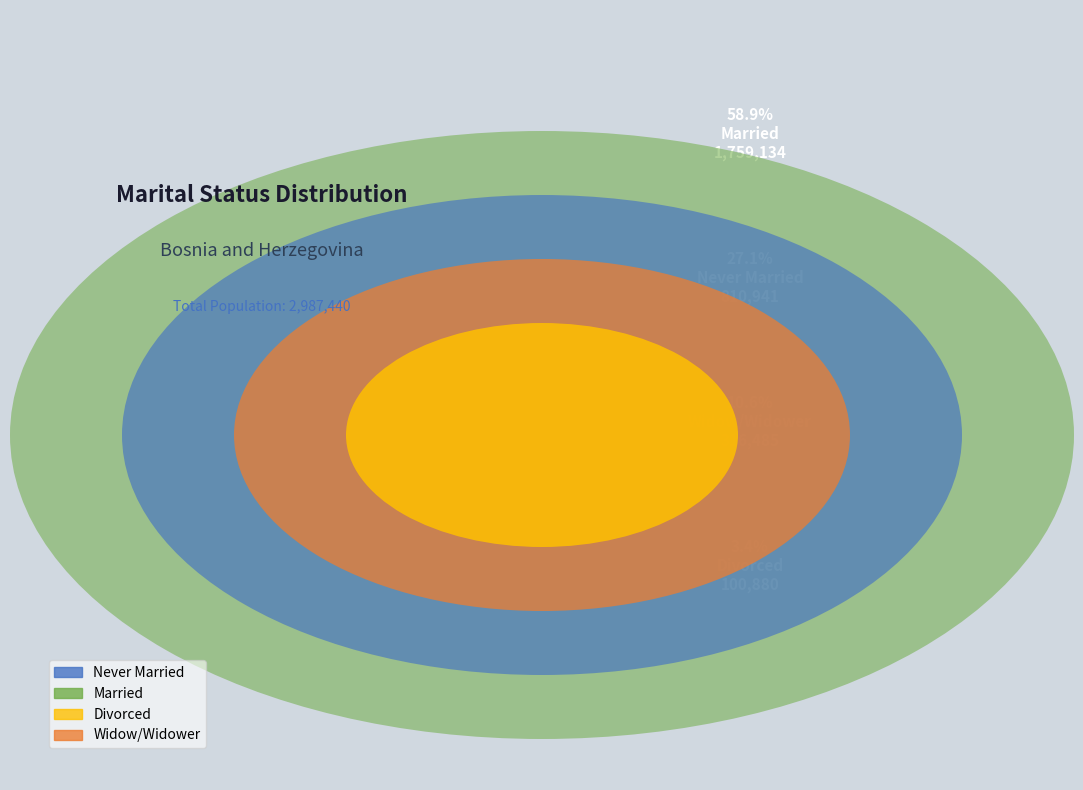

Rank the categories by value from highest to lowest.

Married, Never Married, Widow/Widower, Divorced